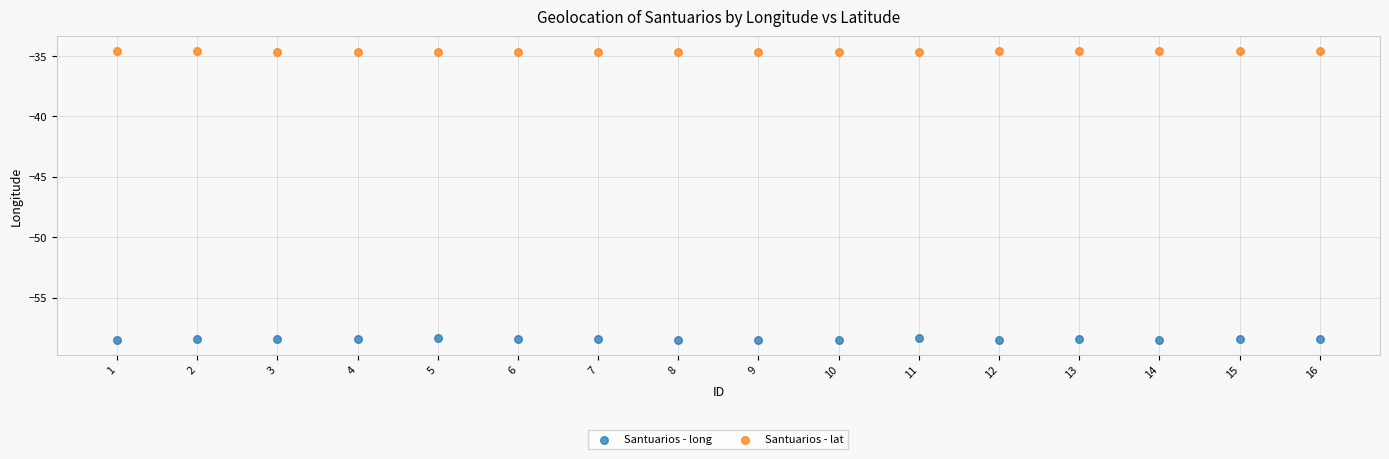

Across all data points, what is the range of Y values (max minus min)?

24.0